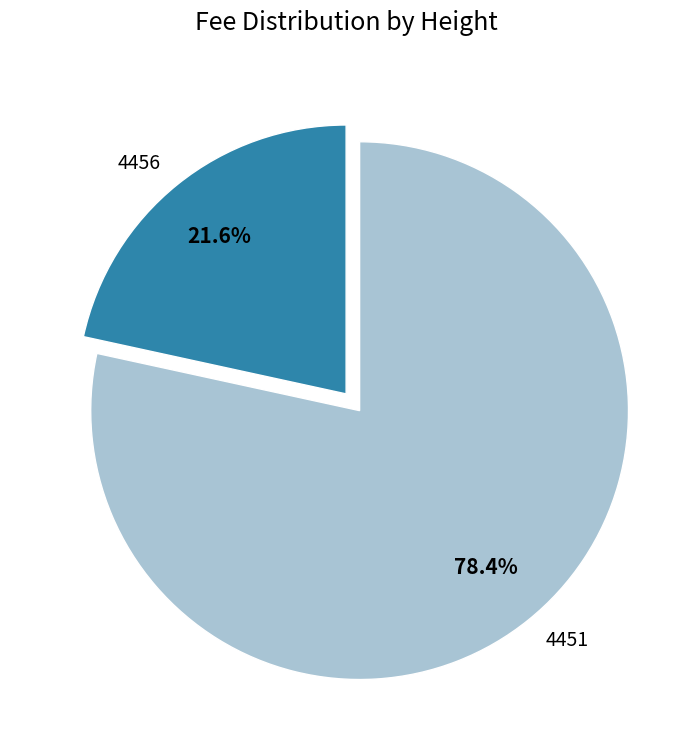

To the nearest percent, what is the combined percentage of 4456 and 4451?

100%